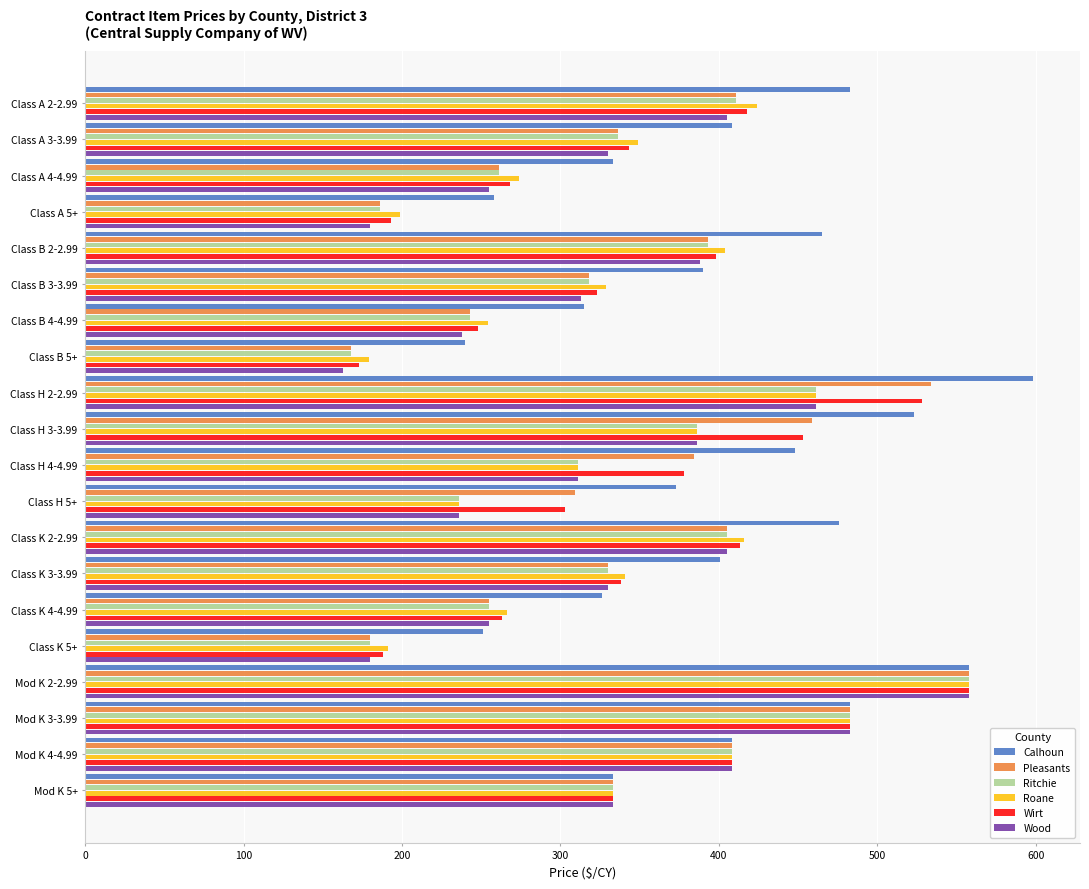

What is the total value across all series at Mod K 4-4.99?

2448